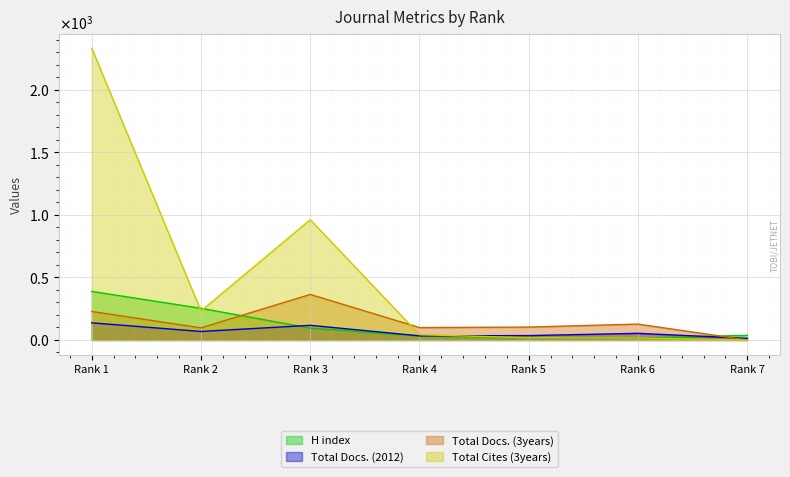

Reading right to left, what are all the values shown in this chart?

H index: 7=37	6=15	5=16	4=32	3=95	2=253	1=388
Total Docs. (2012): 7=13	6=53	5=35	4=33	3=117	2=68	1=137
Total Docs. (3years): 7=0	6=127	5=103	4=99	3=364	2=97	1=228
Total Cites (3years): 7=0	6=15	5=18	4=42	3=961	2=232	1=2331